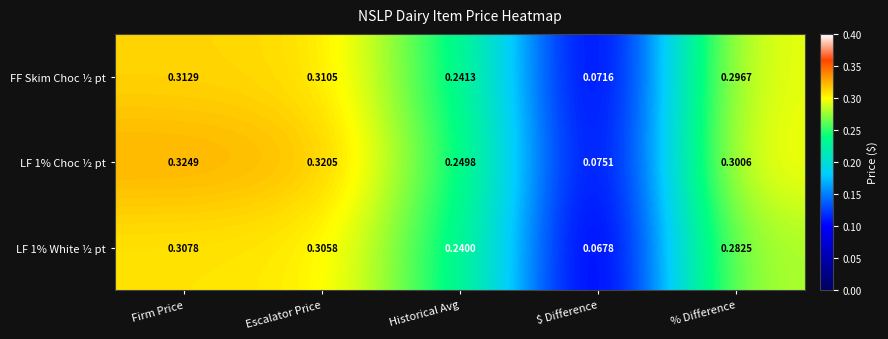

Between $ Difference and % Difference, which series saw the biggest shift?

LF 1% Choc ½ pt